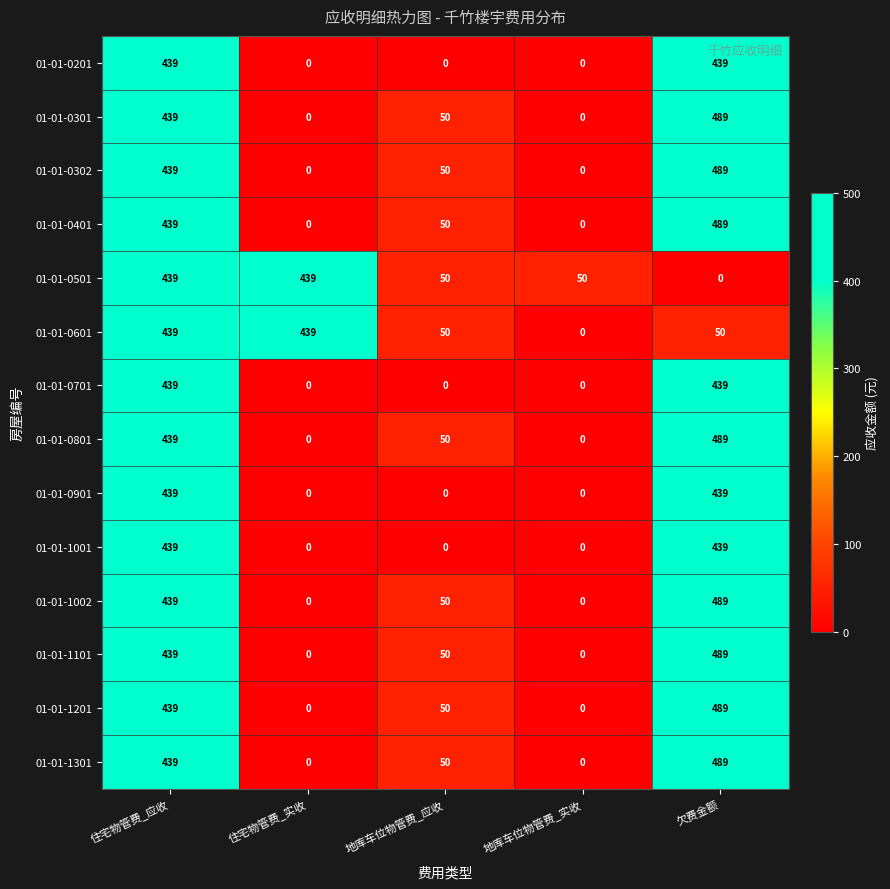

What is the difference between the 01-01-1002 values at 住宅物管费_实收 and 欠费金额?

489